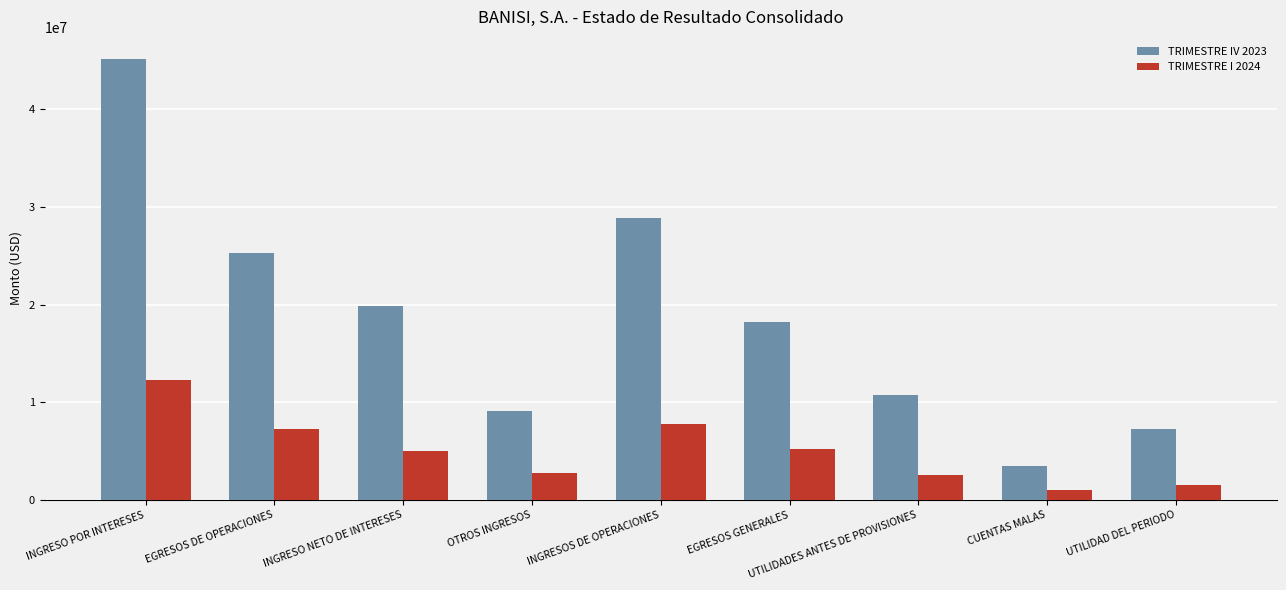

What is the label of the 1st bar from the left?

INGRESO POR INTERESES